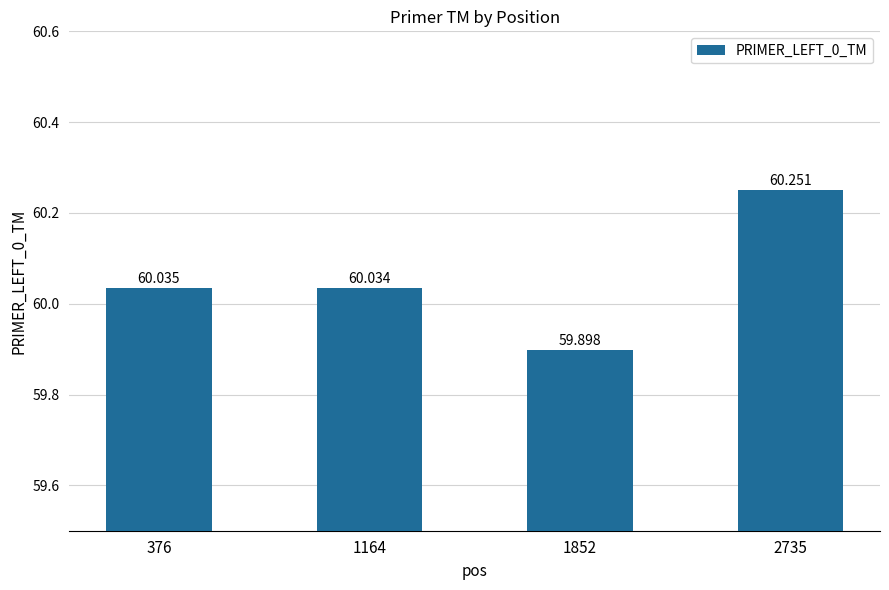

The value at 2735 is 33.8. True or false?

False